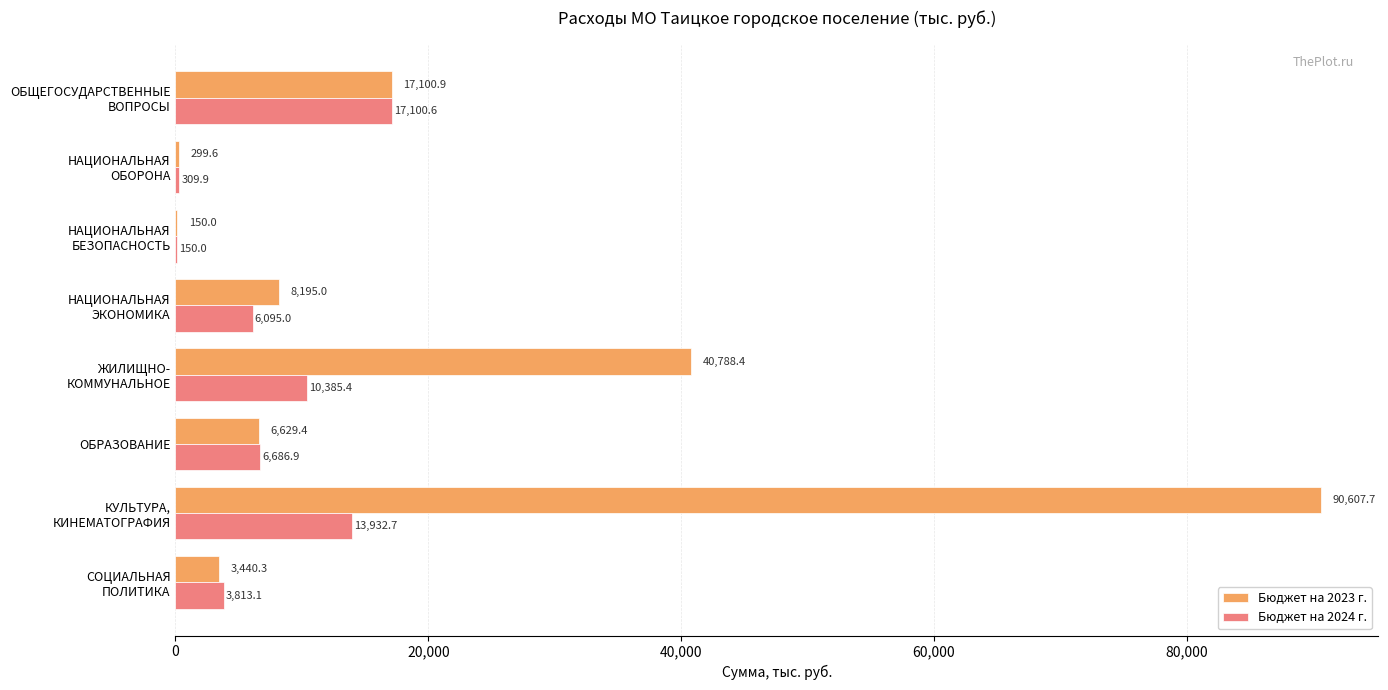

What is the sum of all Бюджет на 2023 г. values?

167211.3